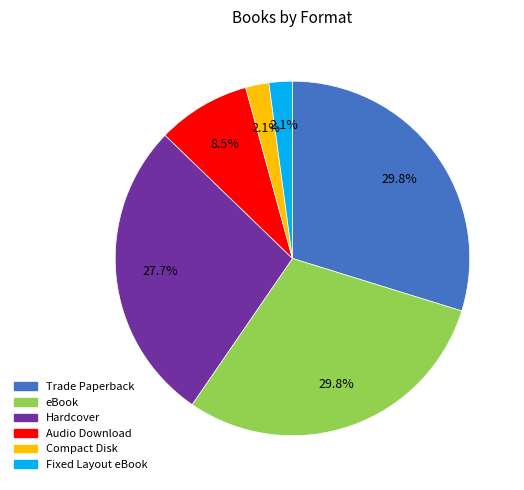

True or false: eBook accounts for 18% of the total.

False